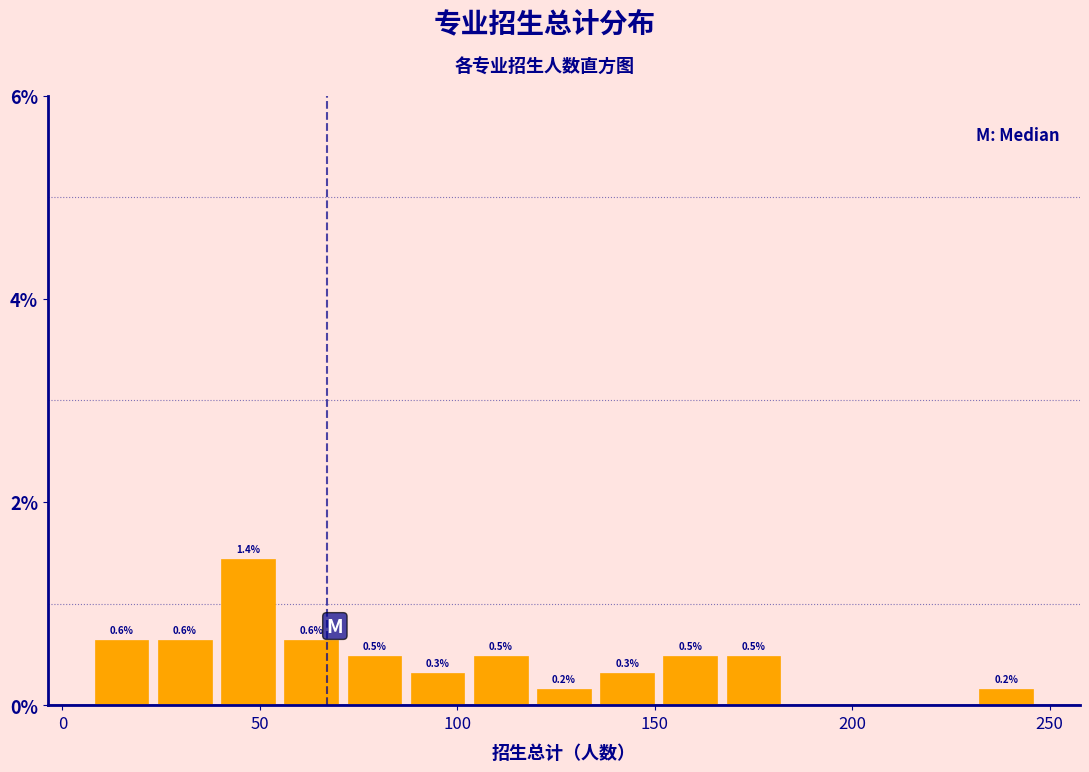

Around what value on the x-axis is the tallest bar? Give the approximate position of its centre, as read against the axis.

45